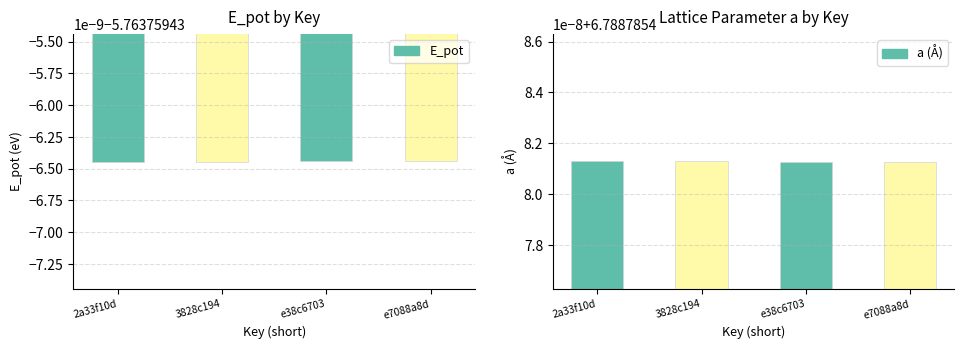

The E_pot series shows -5.8 at 2a33f10d. True or false?

True